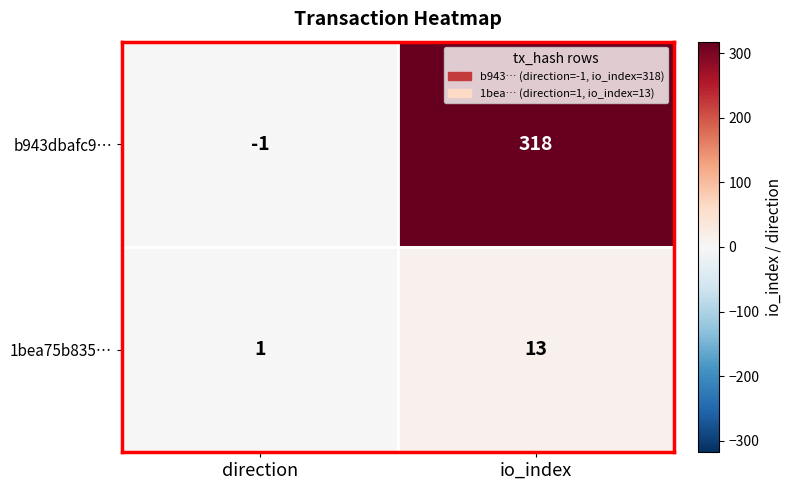

Rank the series by their average value, from lowest to highest.

1bea75b835…, b943dbafc9…